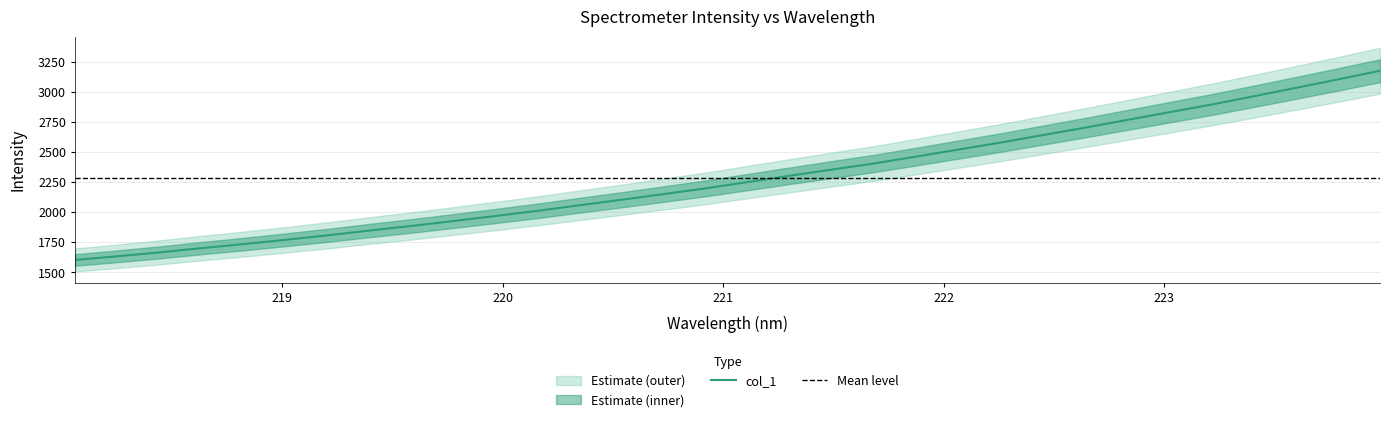

At which category does the chart reach its peak across all series?

223.9802